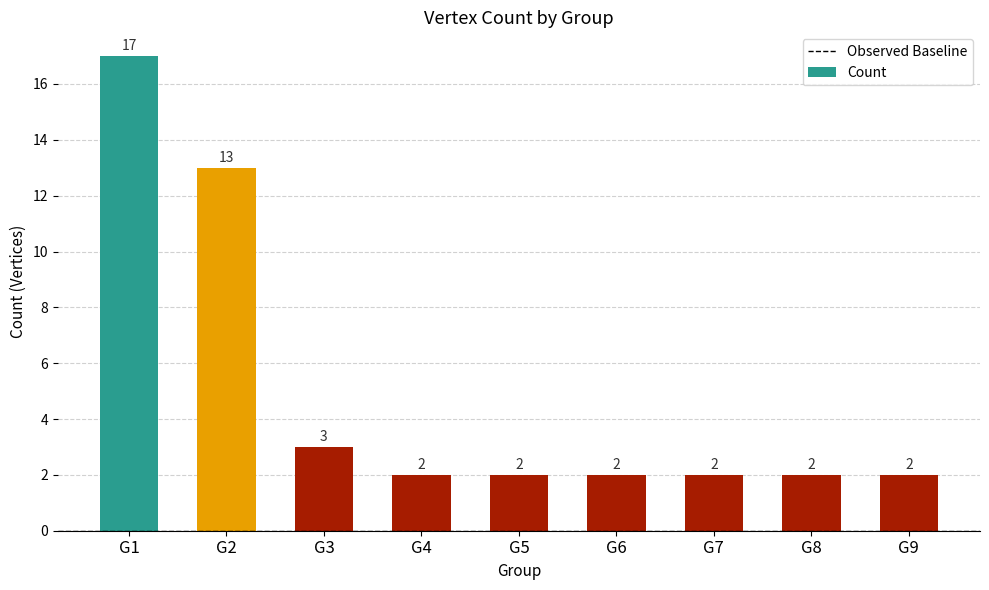

What is the difference between the second highest and minimum values?

11